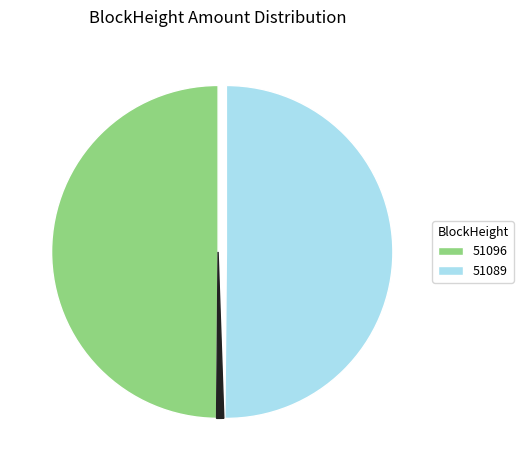

Is it true that 51089 is 99% of the pie?

False